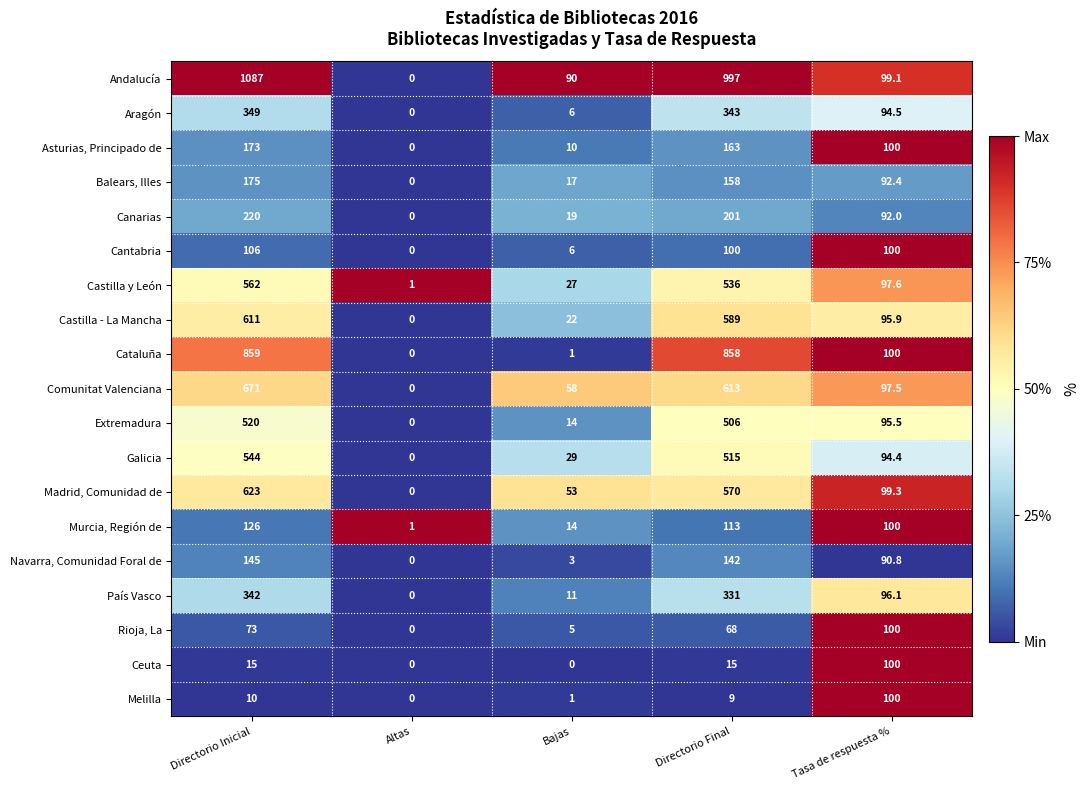

Which label corresponds to the largest value in the chart?

Directorio Inicial